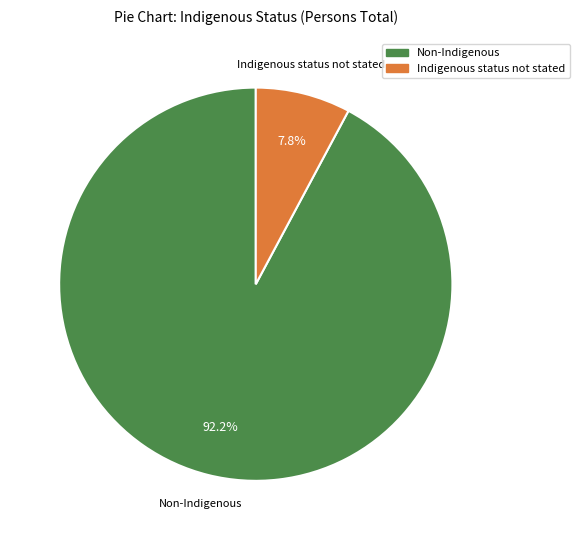

To the nearest percent, what is the difference between the largest and smallest slice percentages?

84%